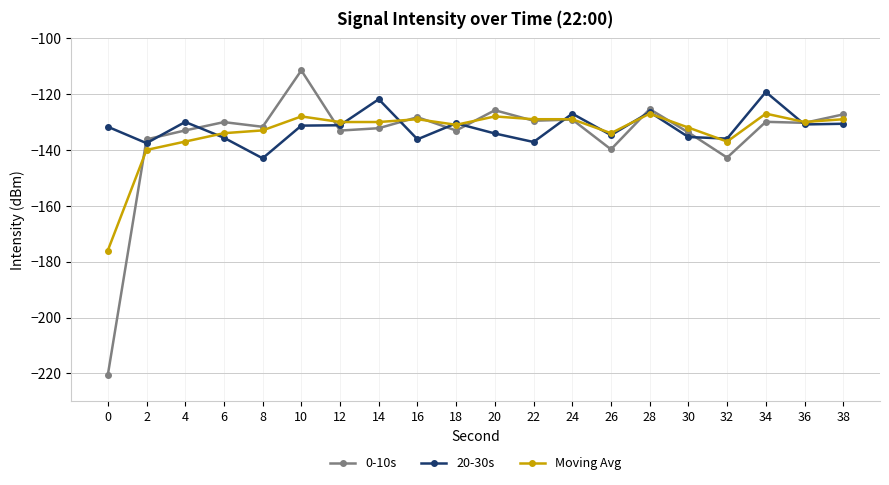

Which series changed the most between 10 and 32?

0-10s